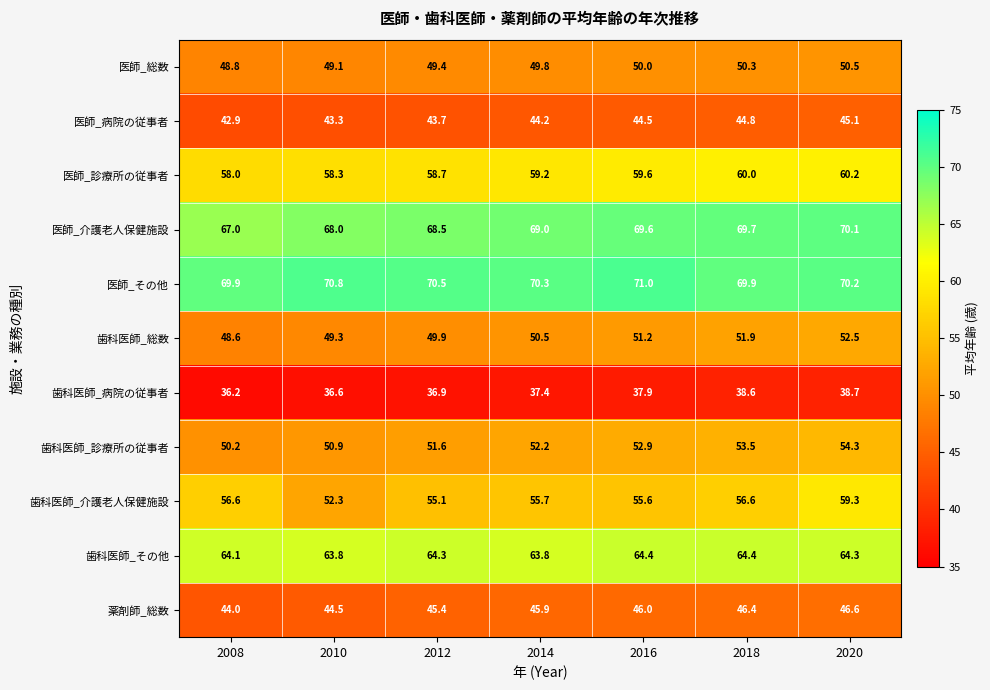

What is the difference between the maximum and minimum values in the 薬剤師_総数 series?

2.6